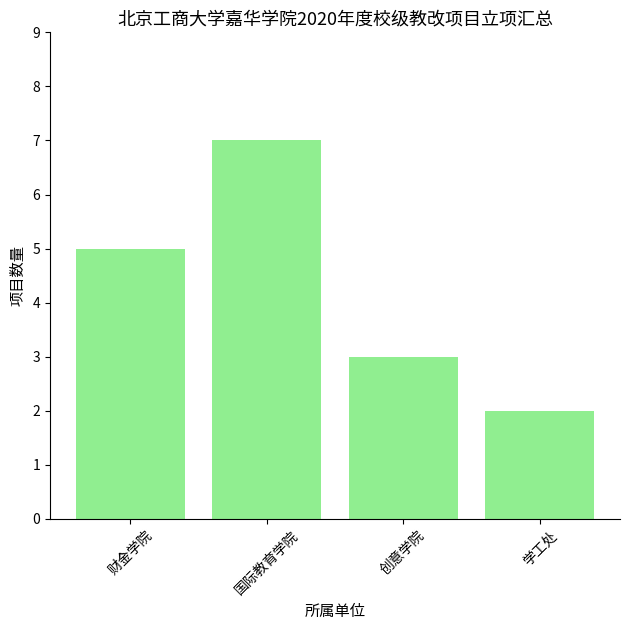

Rank the categories by value from highest to lowest.

国际教育学院, 财金学院, 创意学院, 学工处